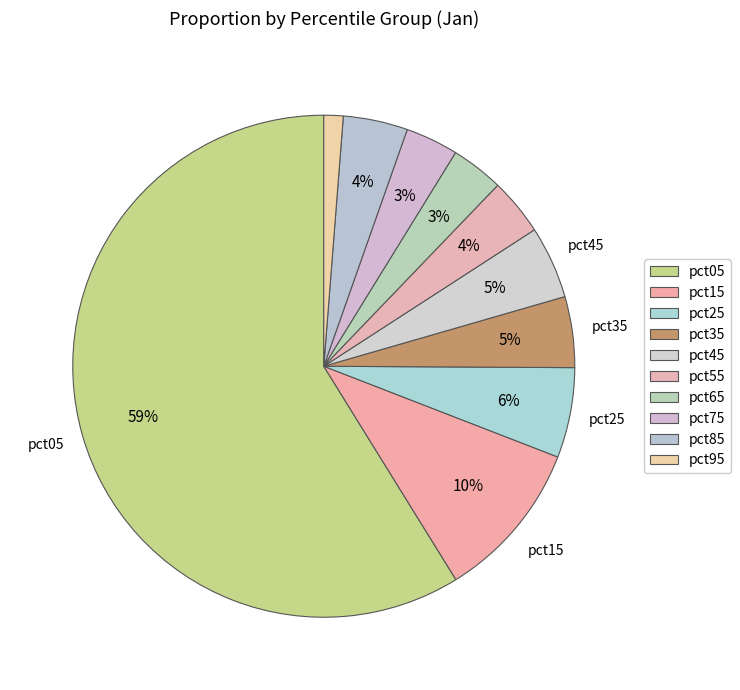

Does pct35 represent more than half of the total?

No